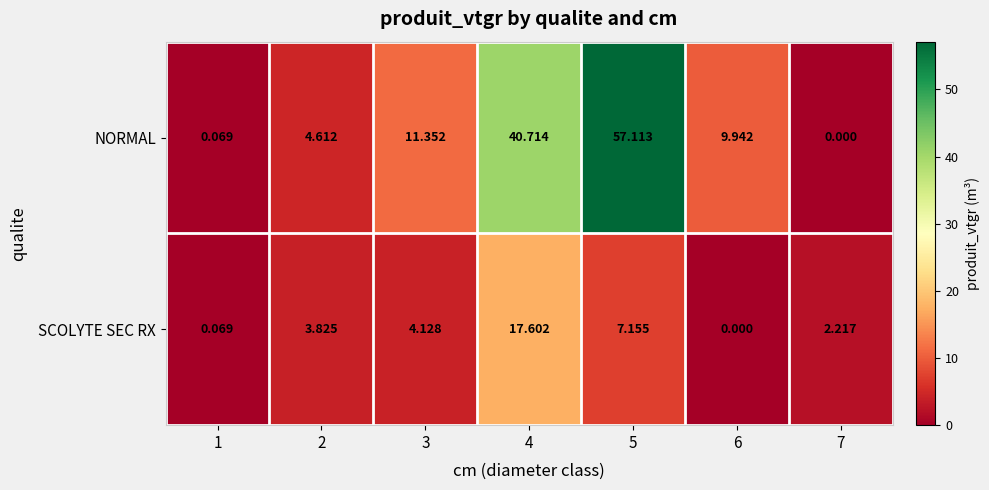

Rank the series by their maximum value, from highest to lowest.

NORMAL, SCOLYTE SEC RX